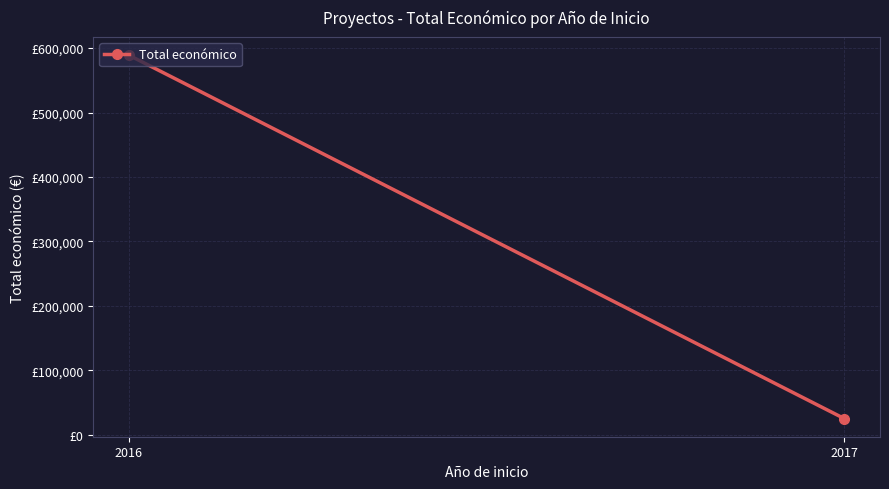

Reading right to left, extract all data points from this chart.

2017=24993	2016=589119